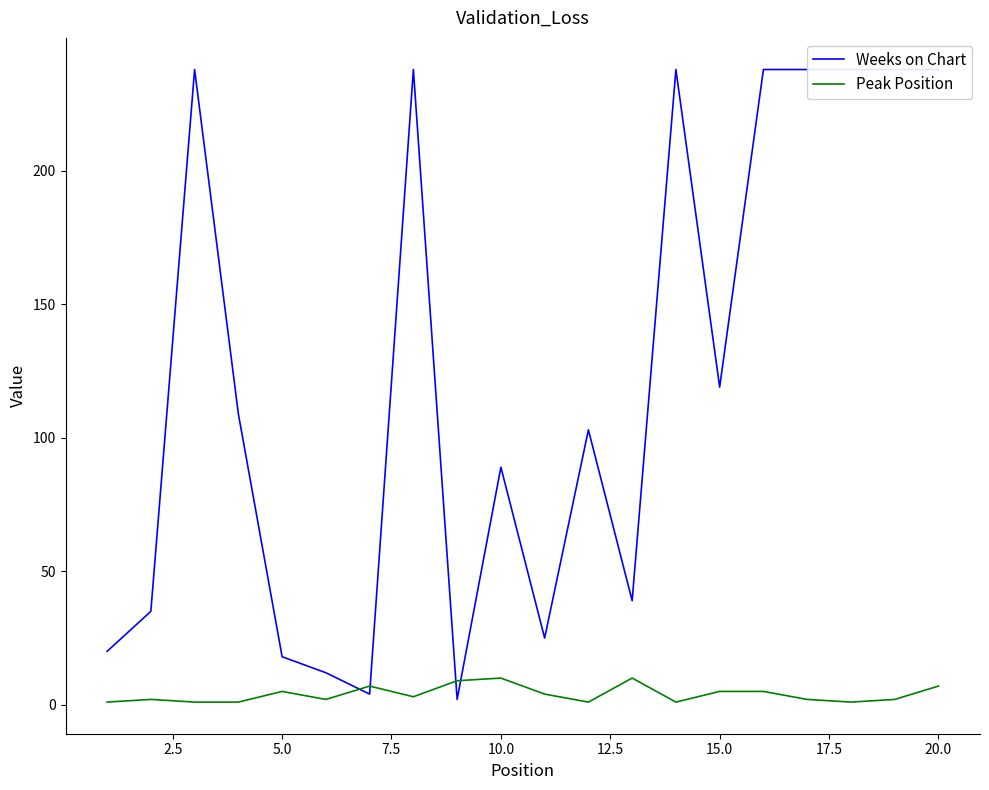

The value of Peak Position at 10.0 is 10. True or false?

True